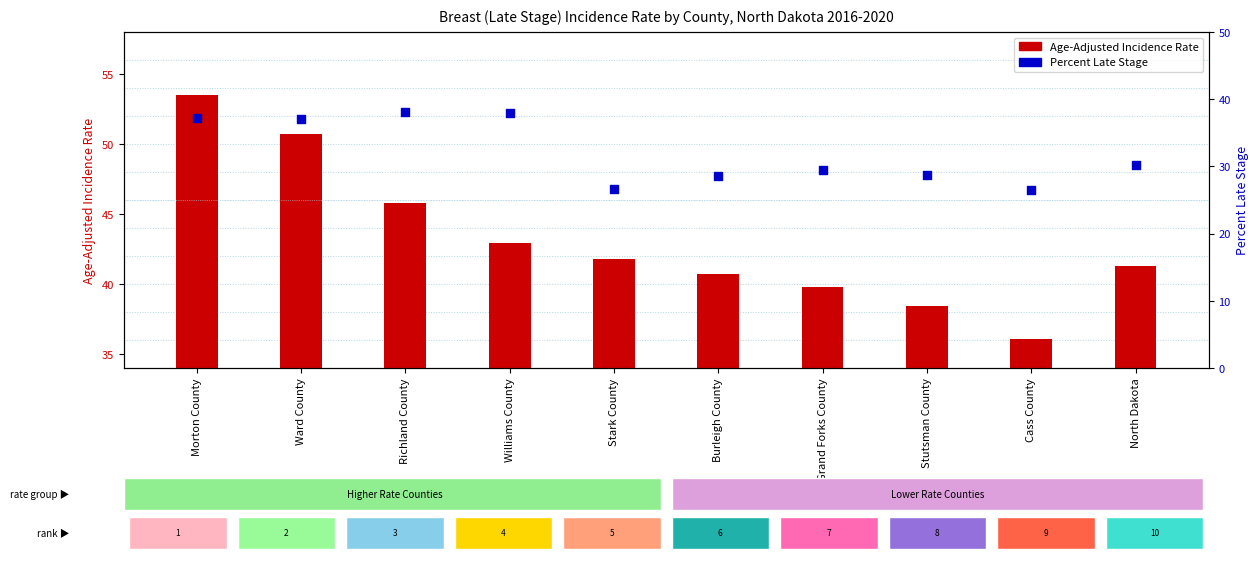

Is the value of Age-Adjusted Incidence Rate at Stark County greater than the value of Percent Late Stage at Cass County?

Yes